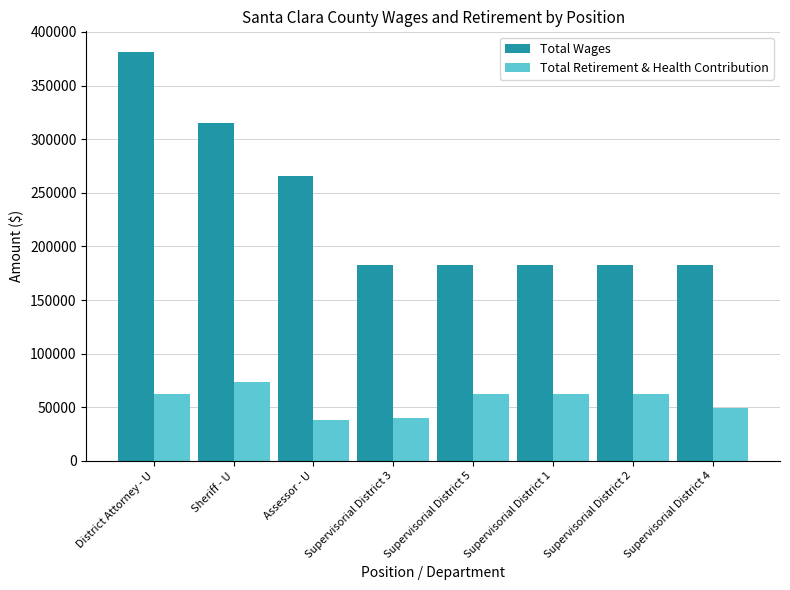

What is the spread (max minus min) of values at Supervisorial District 4?

133586